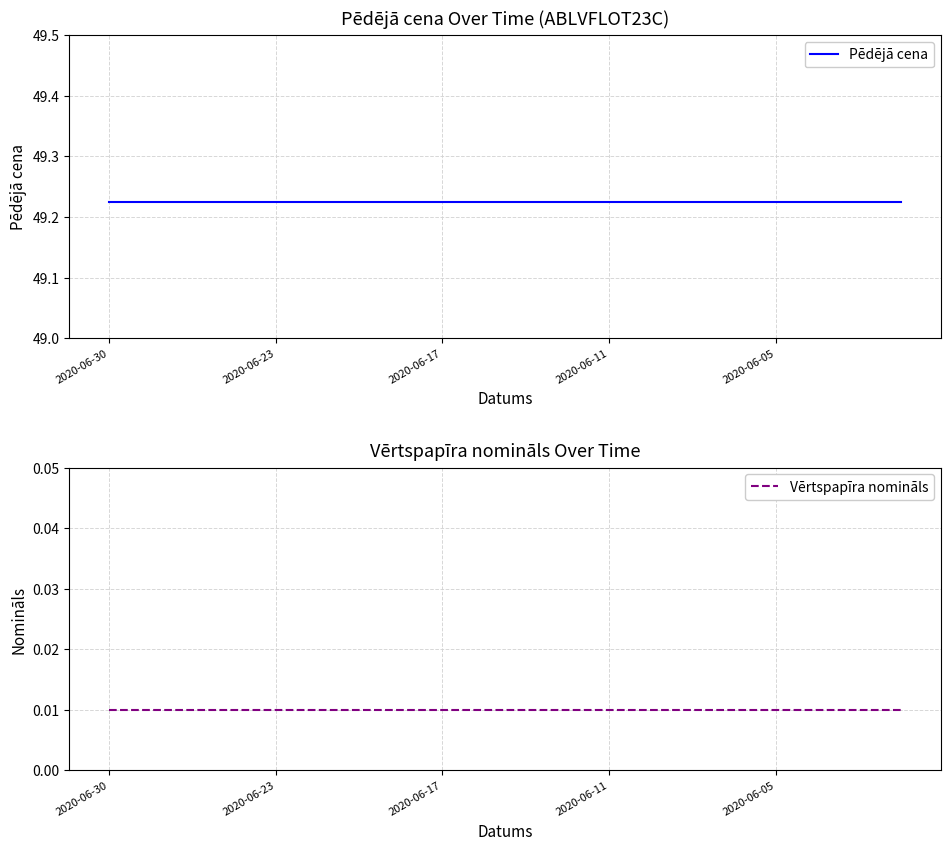

At how many categories does at least one series exceed 24?

20